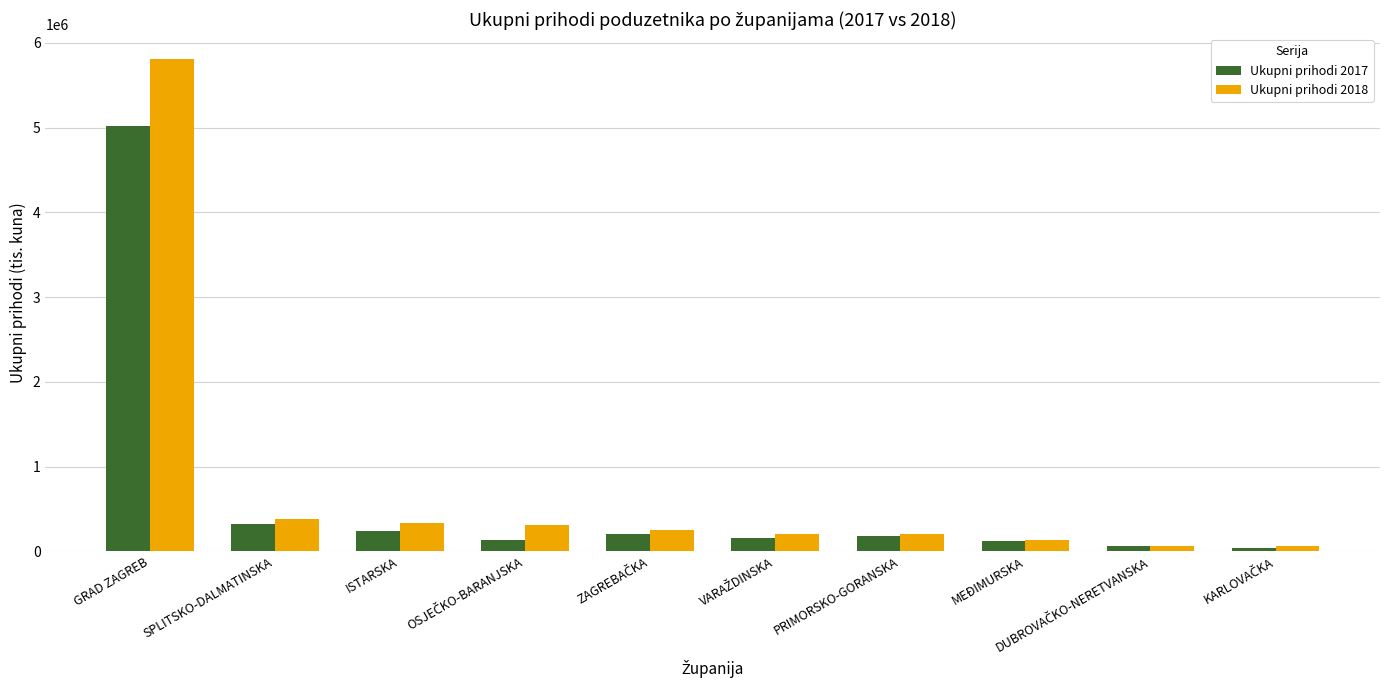

At how many categories does at least one series exceed 1992996?

1